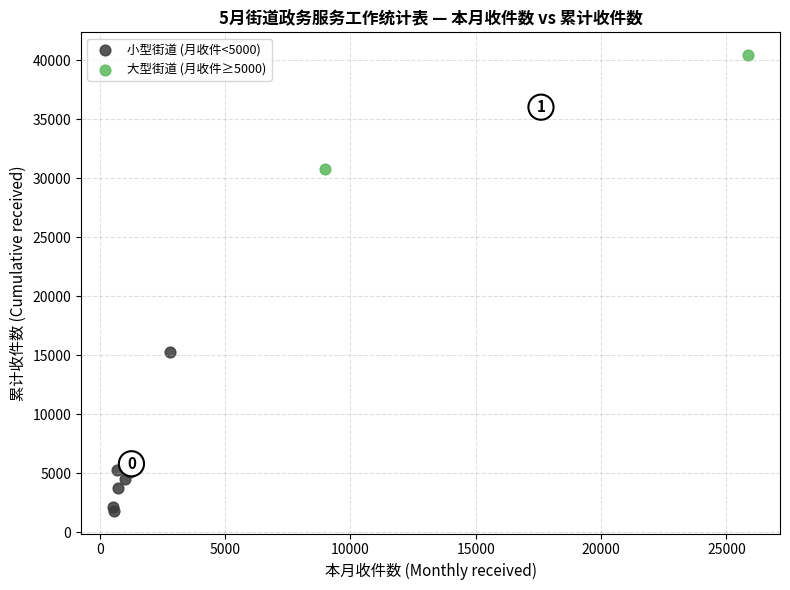

Which series contains the lowest Y value?

小型街道 (月收件<5000)